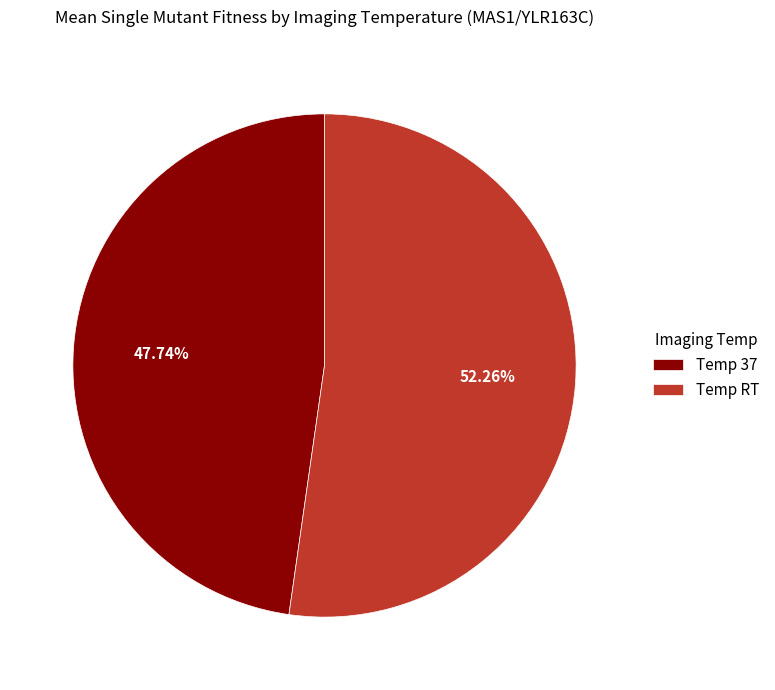

Rank the categories by value from highest to lowest.

Temp RT, Temp 37